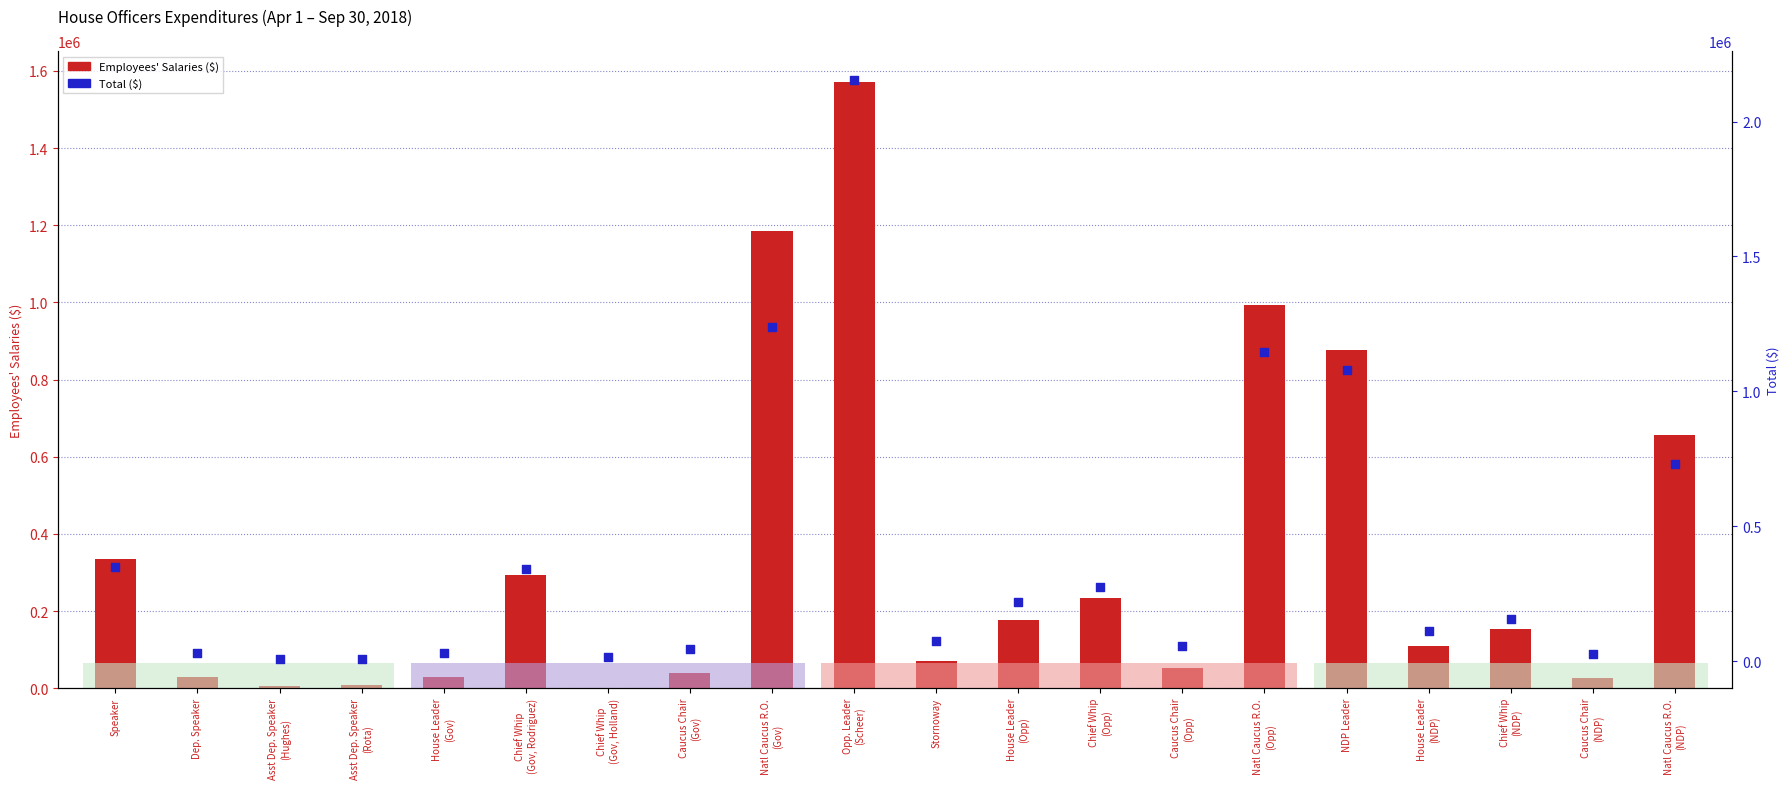

Is the value of Employees' Salaries ($) at Caucus Chair
(Opp) greater than the value of Total ($) at Natl Caucus R.O.
(NDP)?

No